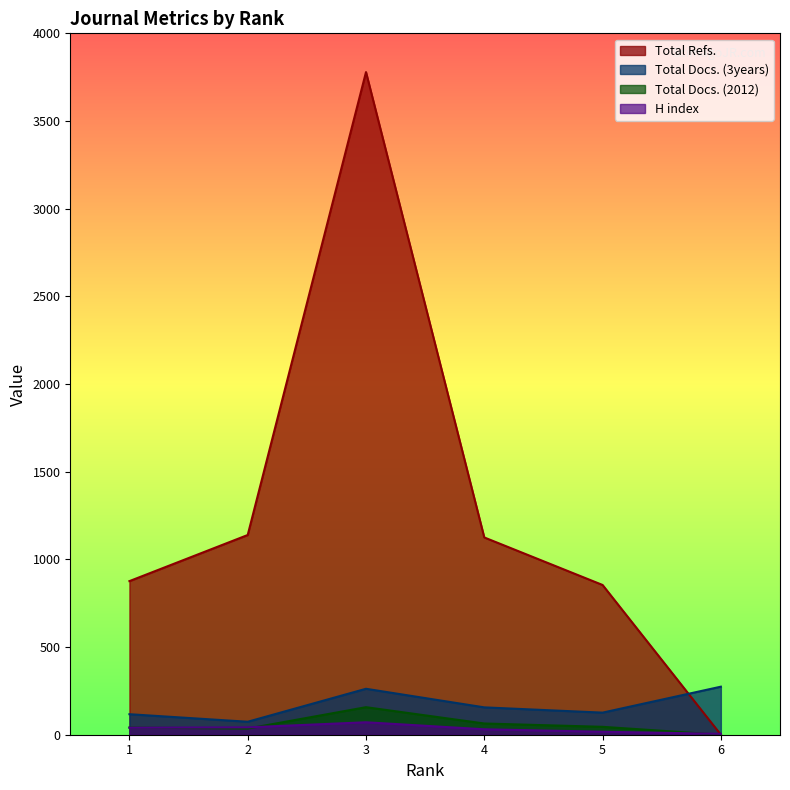

Reading left to right, extract all data points from this chart.

H index: 1=40	2=42	3=71	4=31	5=17	6=5
Total Docs. (2012): 1=41	2=35	3=157	4=64	5=45	6=0
Total Docs. (3years): 1=117	2=74	3=262	4=156	5=126	6=274
Total Refs.: 1=876	2=1139	3=3779	4=1125	5=854	6=0